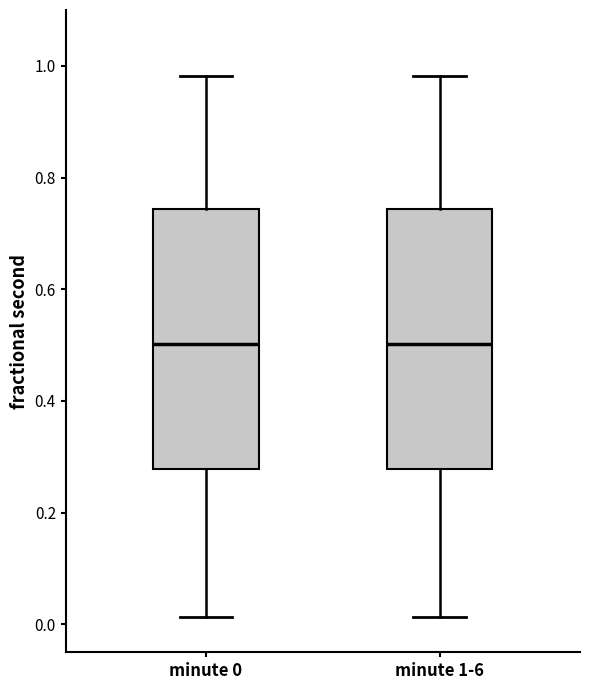

Reading left to right, read every box against the y-axis: the position of its median line, the range the box covers, and the ends of its whiskers. The values are not printed on the chart, so give them approximately, as read against the axis.

minute 0: median 0.50, box 0.28 to 0.74, whiskers 0.02 to 0.98
minute 1-6: median 0.50, box 0.28 to 0.74, whiskers 0.02 to 0.98